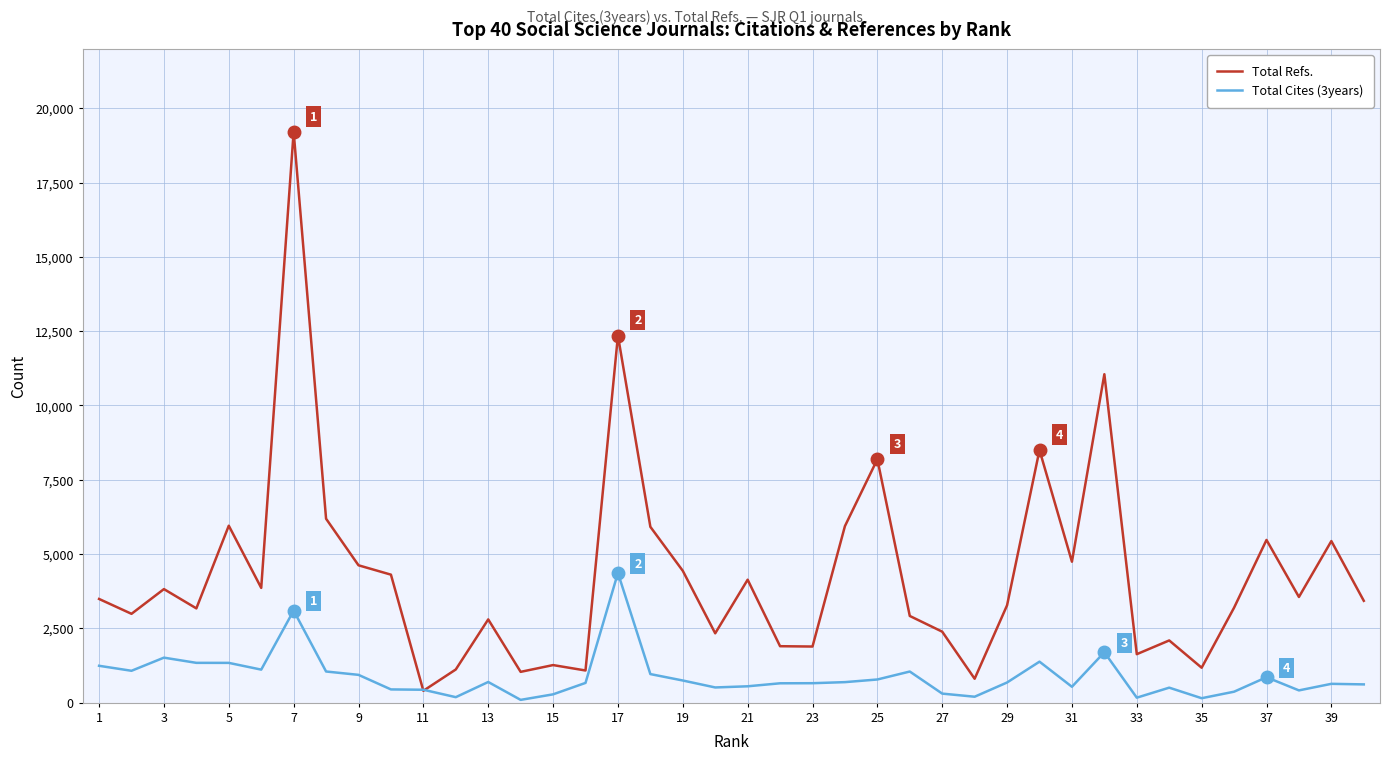

List the series in order of their overall mean, lowest first.

Total Cites (3years), Total Refs.